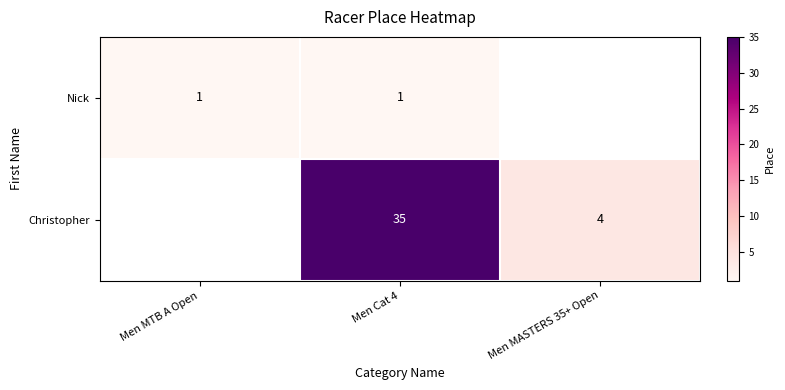

How many data points does each series have?

3